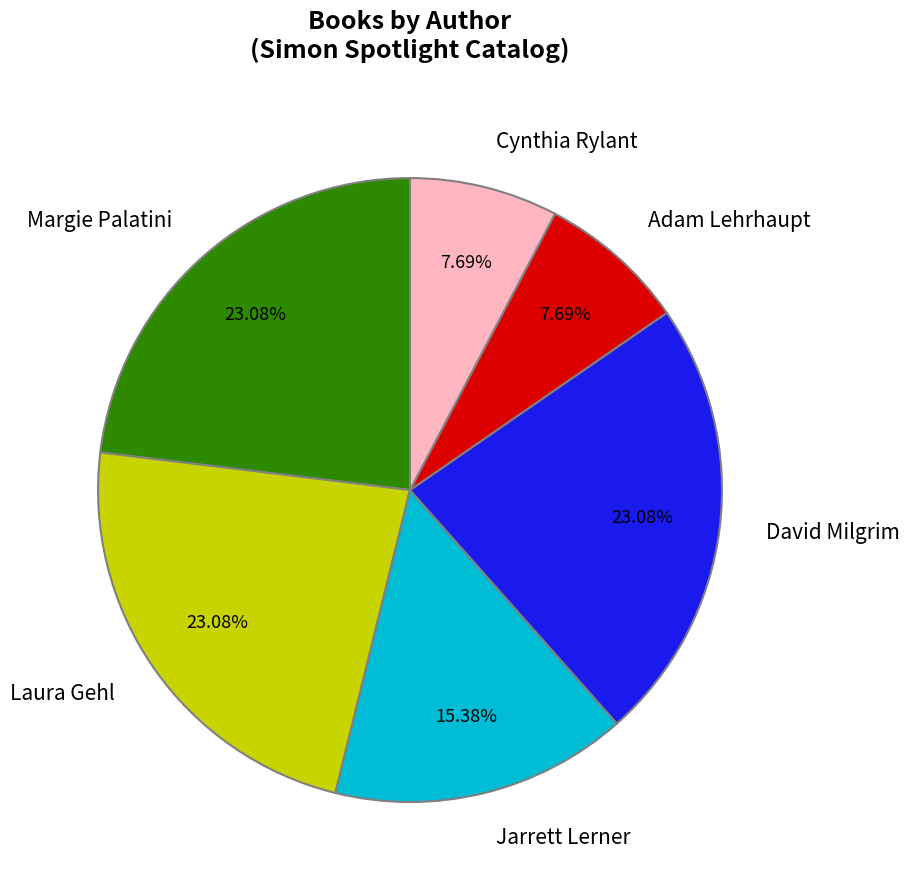

To the nearest percent, what portion does Margie Palatini represent?

23%